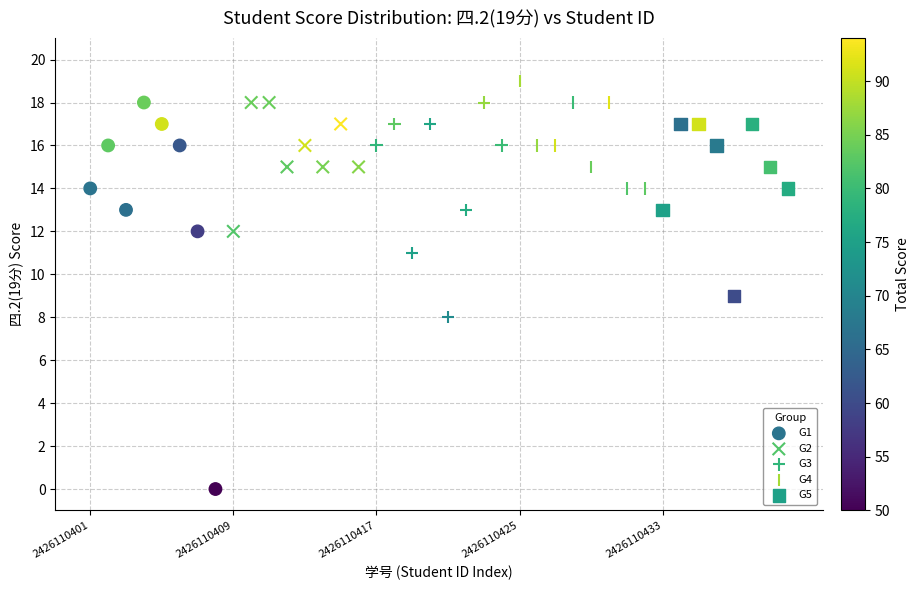

Which series has the widest spread of Y values?

G1